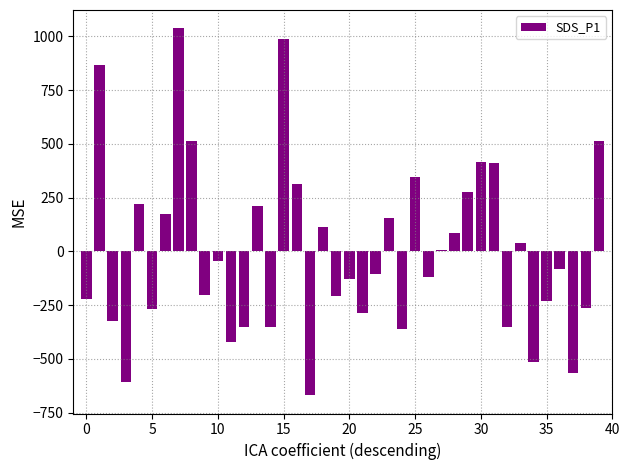

What is the greatest value displayed?

1037.5